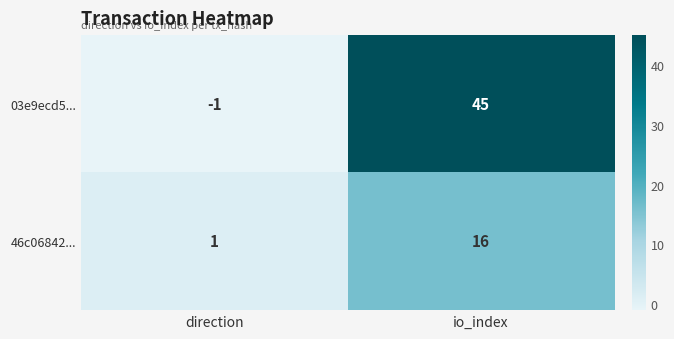

What is the difference between the maximum and minimum values in the 46c06842... series?

15